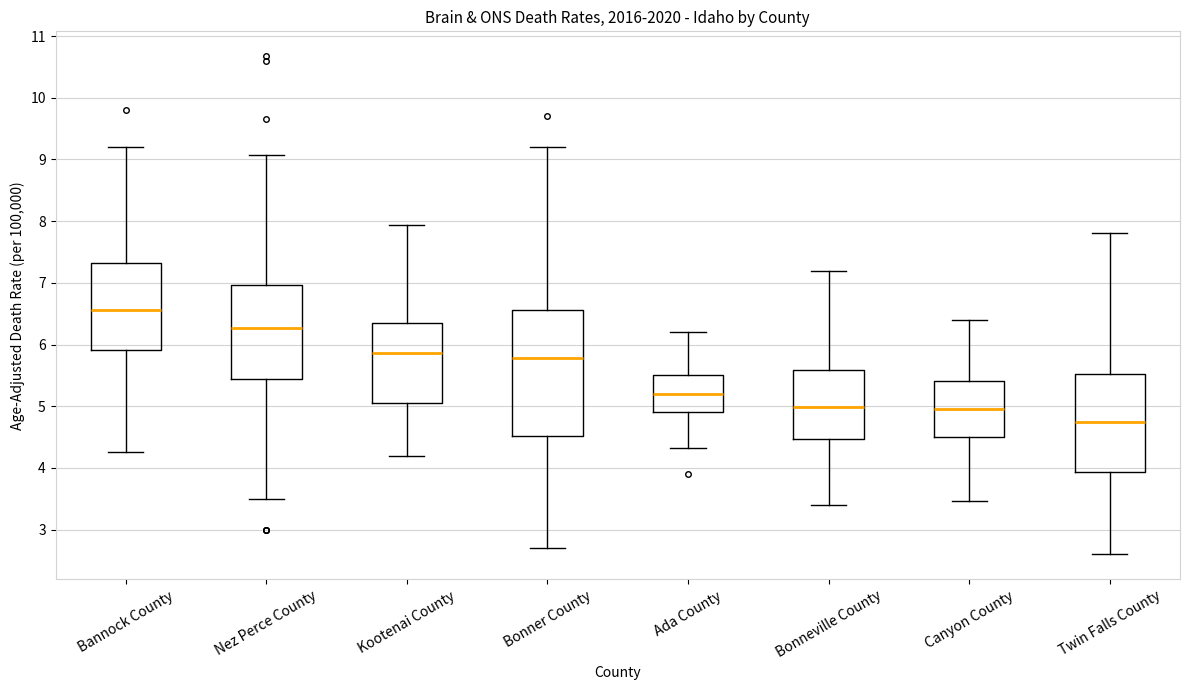

Where is the upper edge of the box for Nez Perce County on the y-axis? The values are not printed on the chart, so give them approximately, as read against the axis.

7.0